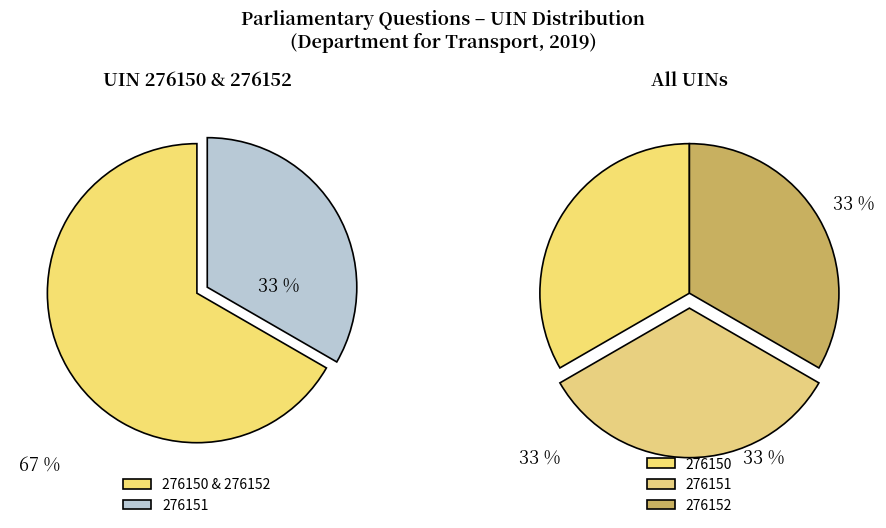

Combined, what portion of the pie is 276152 and 276151?

66.7%